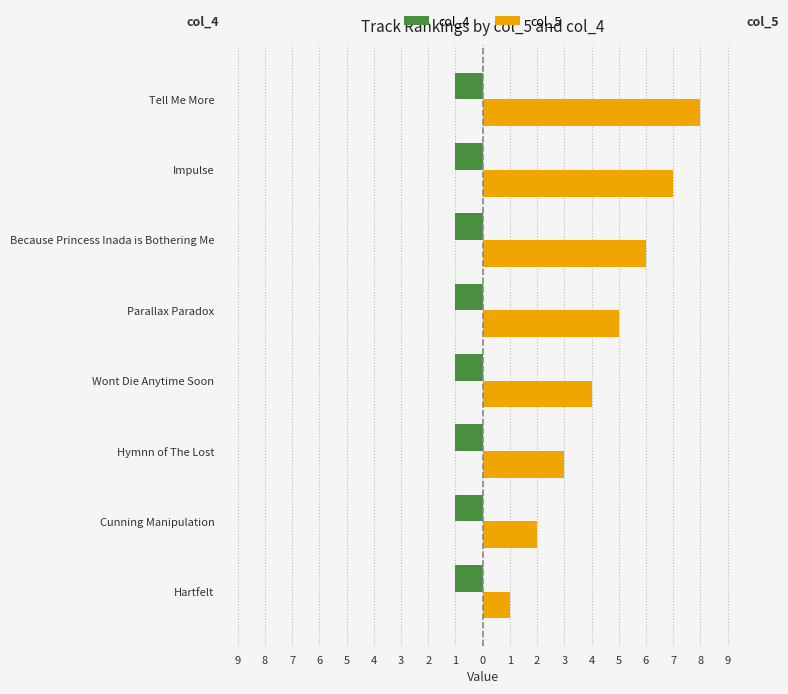

Reading left to right, transcribe all the data shown in this chart.

col_4: 0.4	0.4	0.4	0.4	0.4	0.4	0.4	0.4
col_5: 1.0	2.0	3.0	4.0	5.0	6.0	7.0	8.0